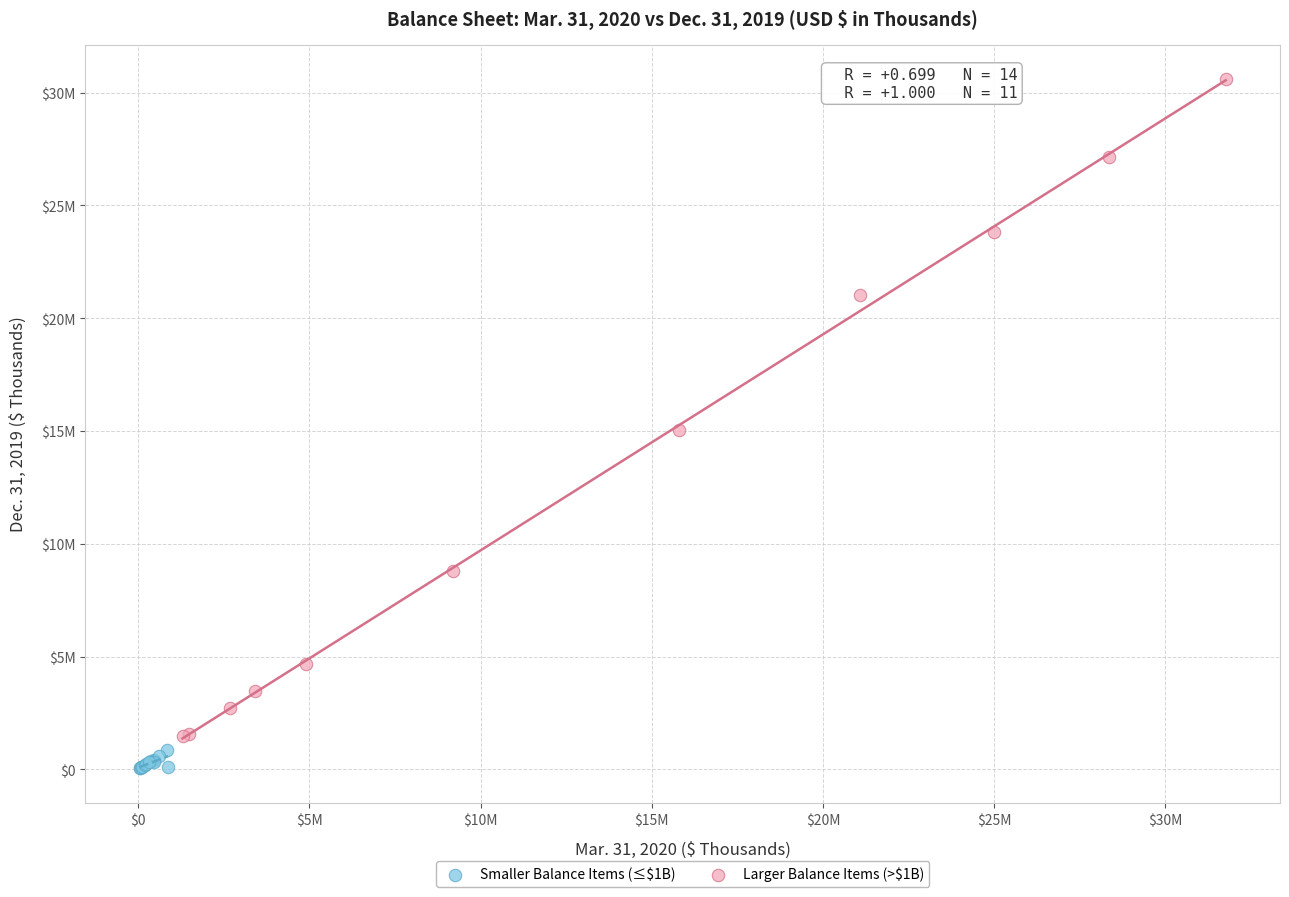

Which series reaches the maximum Y coordinate?

Larger Balance Items (>$1B)